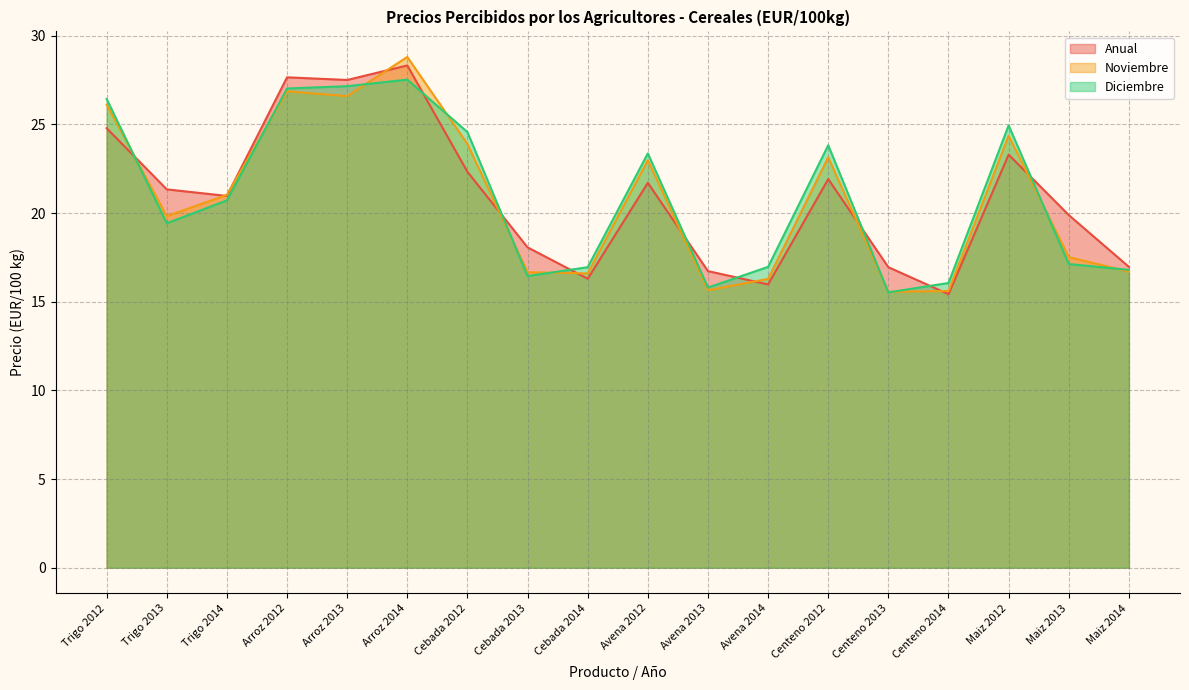

What is the smallest value displayed?

15.4